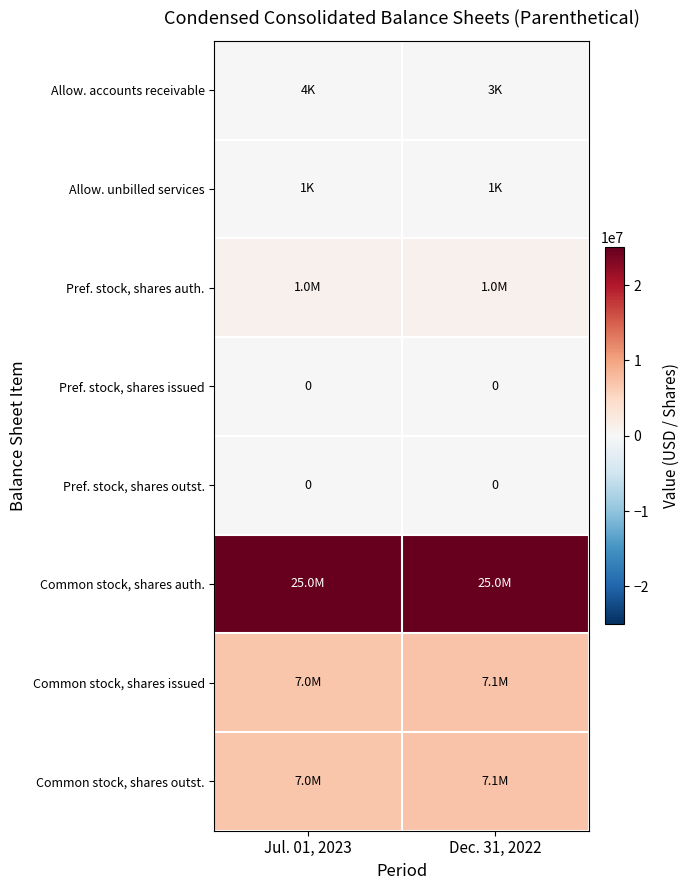

At which category is the sum across all series the highest?

Dec. 31, 2022